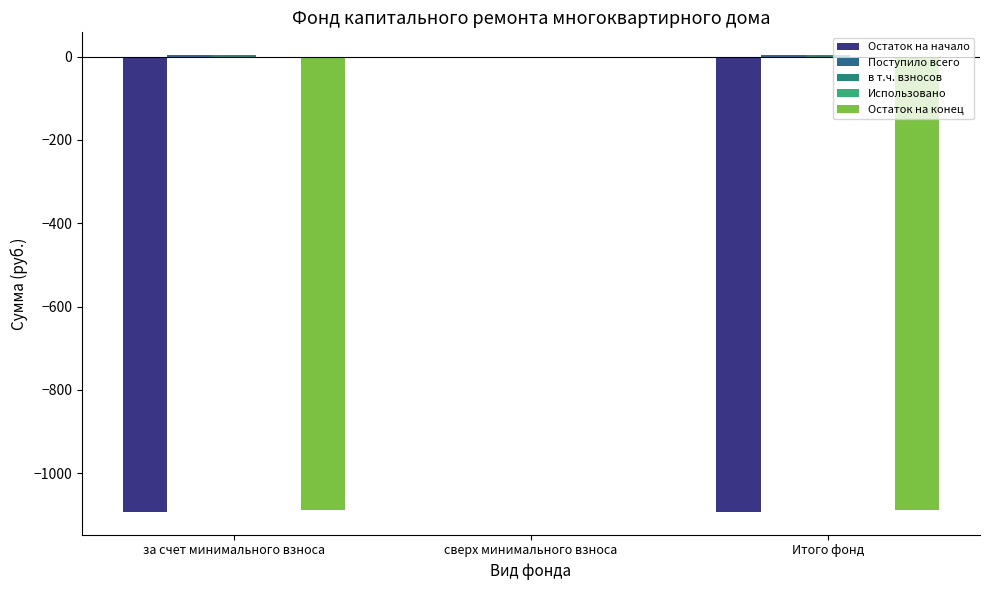

How many groups of bars are there?

3